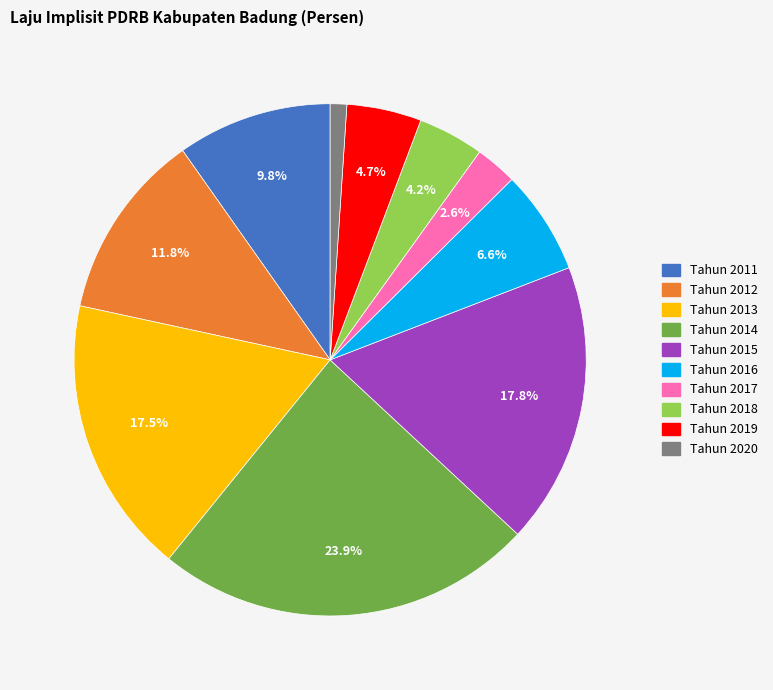

The Tahun 2017 slice represents 3% of the pie. True or false?

True